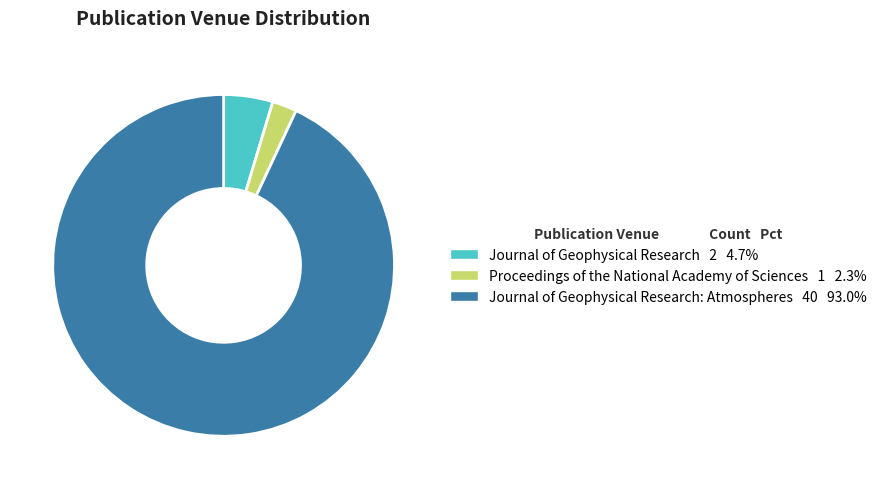

Does any single category account for the majority?

Yes